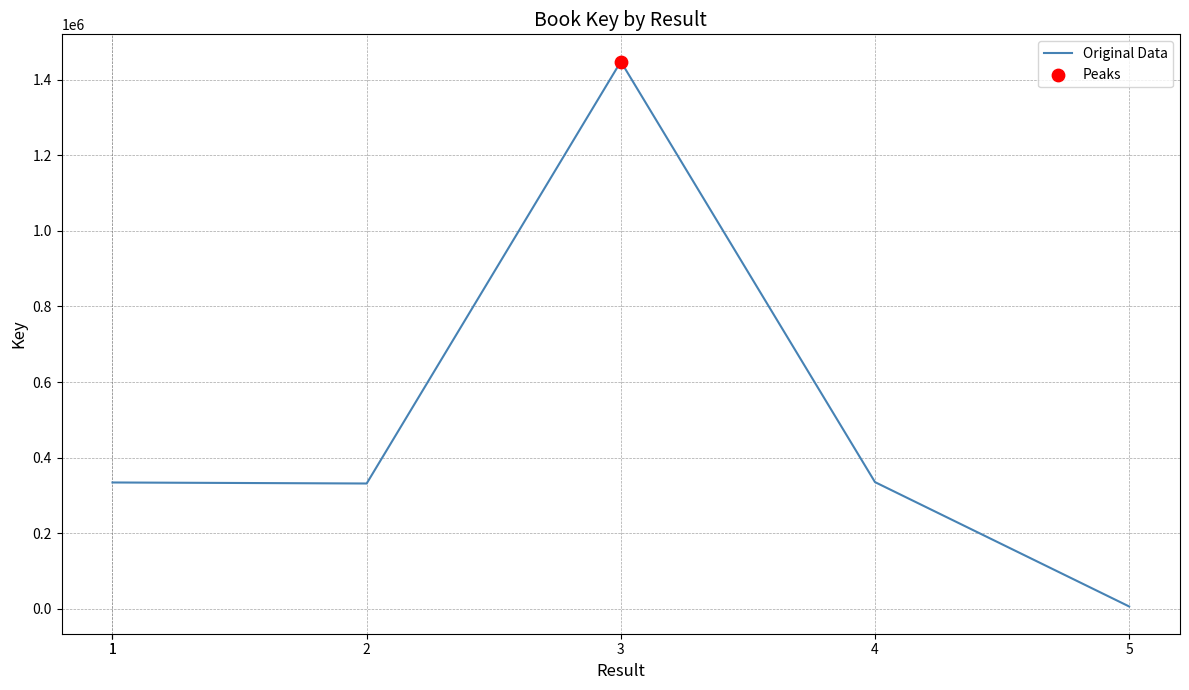

What is the change in value from 3 to 4?

-1112413